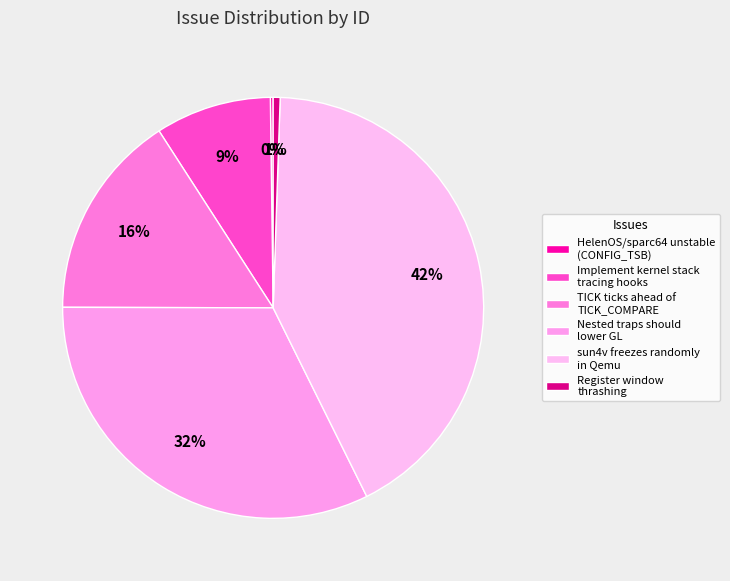

To the nearest percent, what is the average slice percentage?

17%